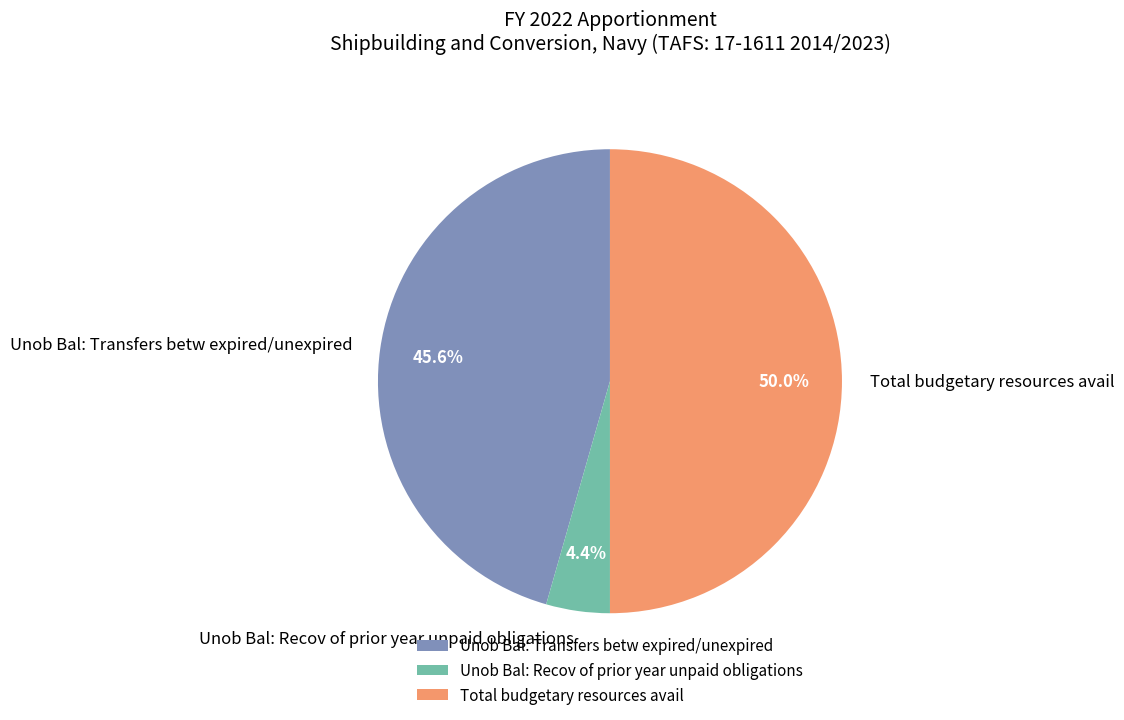

Rank the categories by value from highest to lowest.

Total budgetary resources avail, Unob Bal: Transfers betw expired/unexpired, Unob Bal: Recov of prior year unpaid obligations